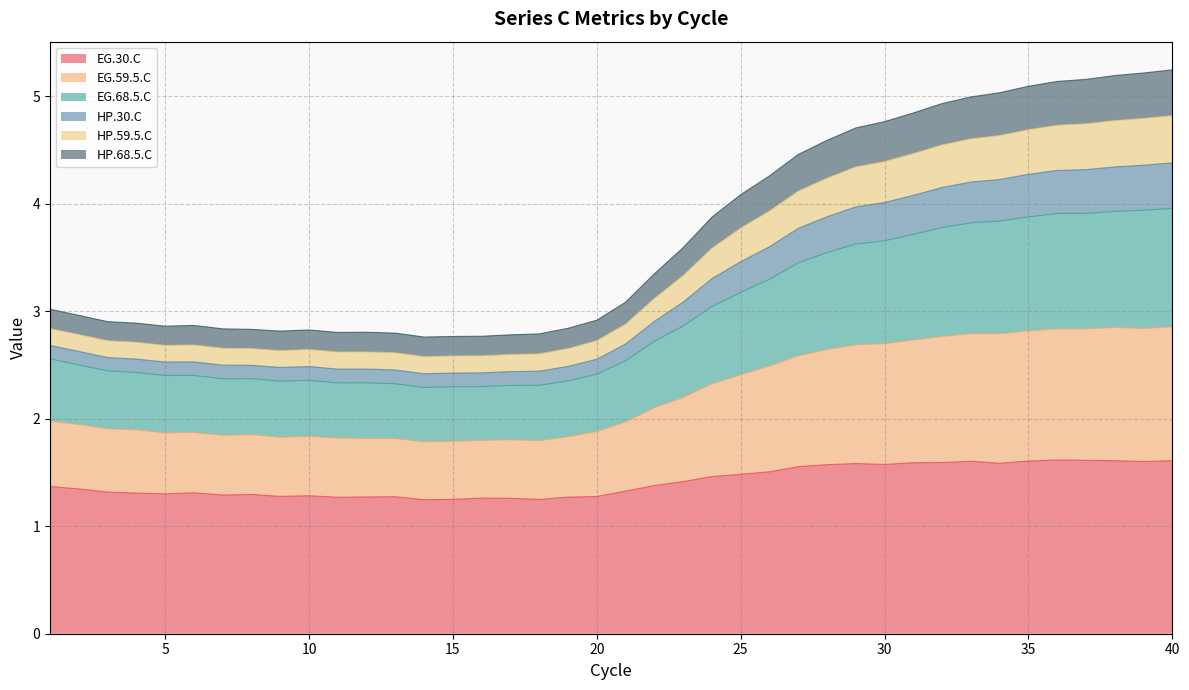

What is the minimum value for EG.30.C?

1.2